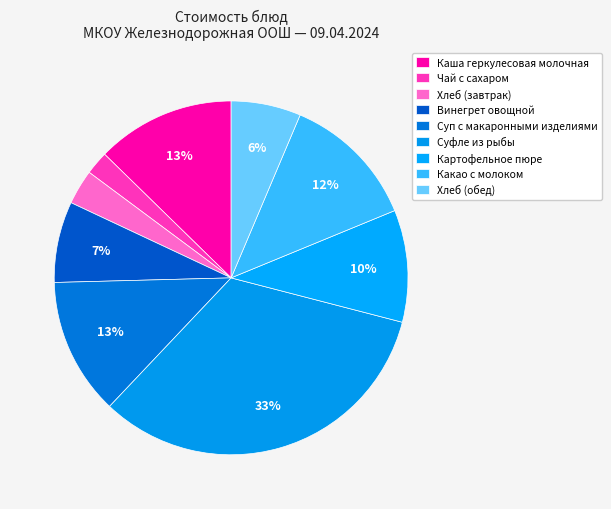

Rank the categories by value from highest to lowest.

Суфле из рыбы, Каша геркулесовая молочная, Суп с макаронными изделиями, Какао с молоком, Картофельное пюре, Винегрет овощной, Хлеб (обед), Хлеб (завтрак), Чай с сахаром